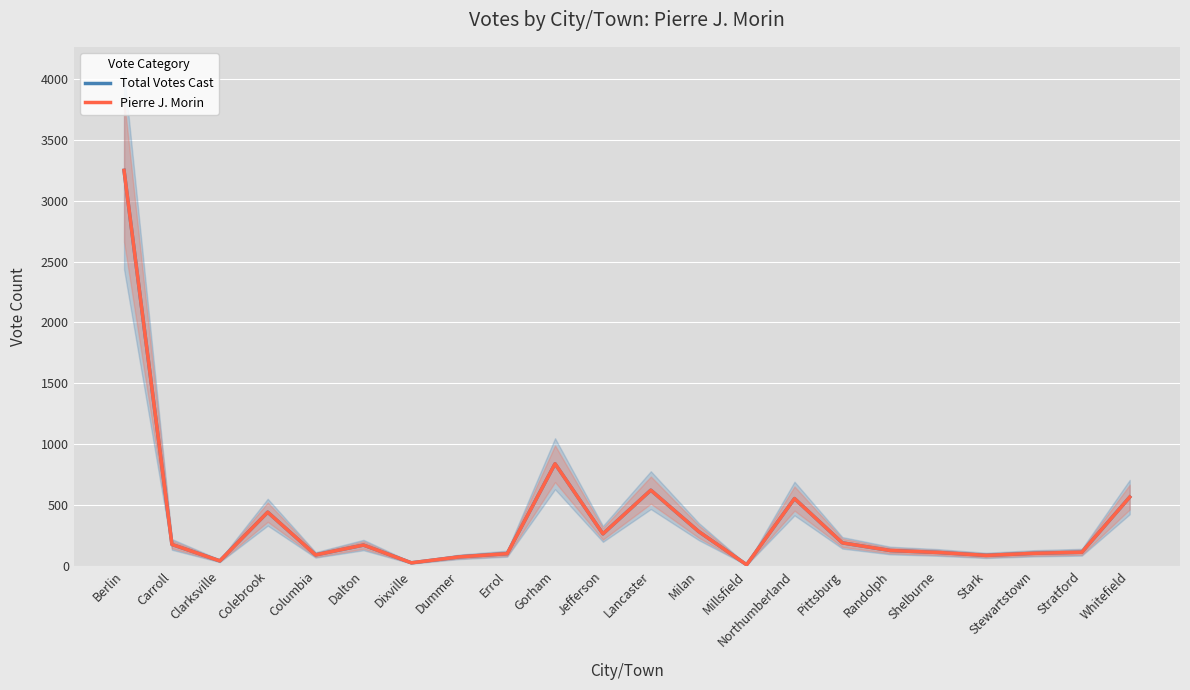

Which series has the largest total across all categories?

Total Votes Cast